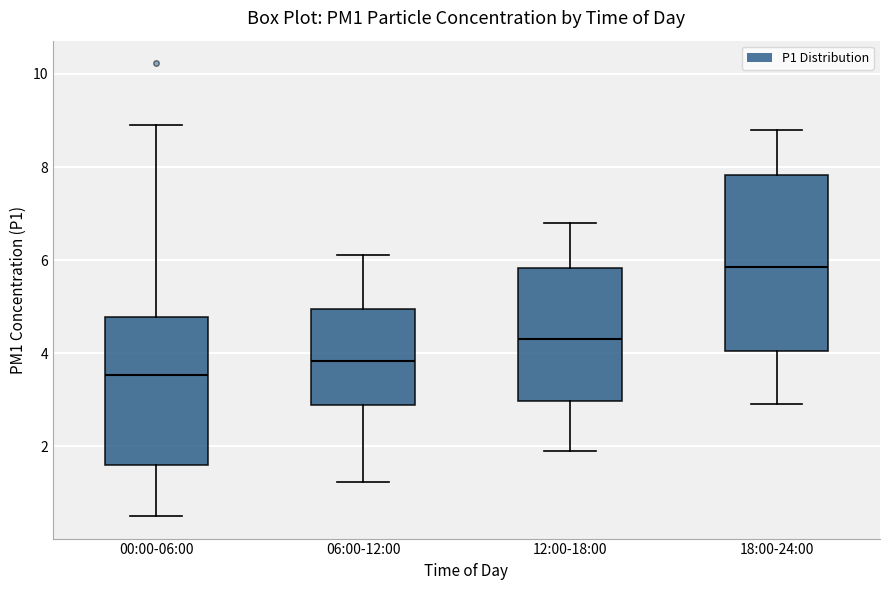

Which box's median line is the lowest?

00:00-06:00